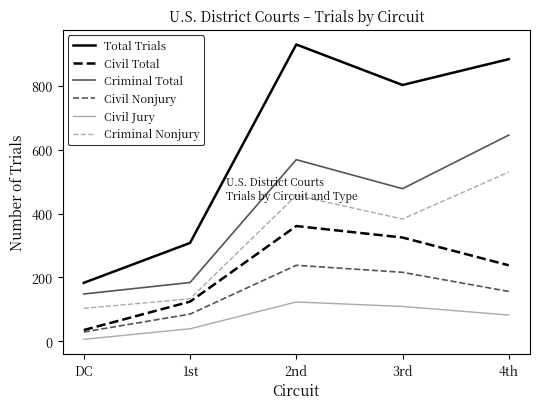

The Criminal Nonjury series shows 457 at 2nd. True or false?

True